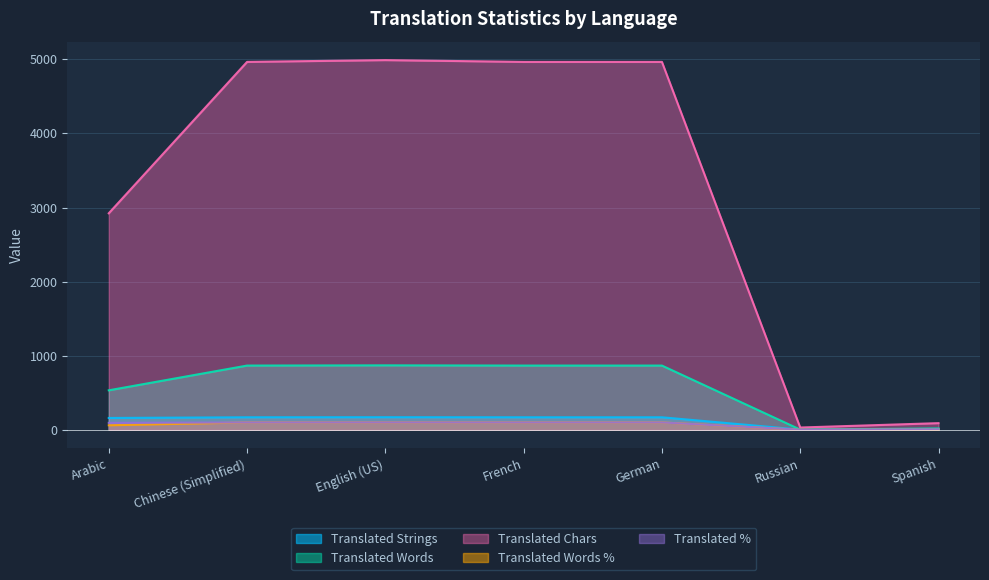

What is the average value of the translated_chars series?

3275.3